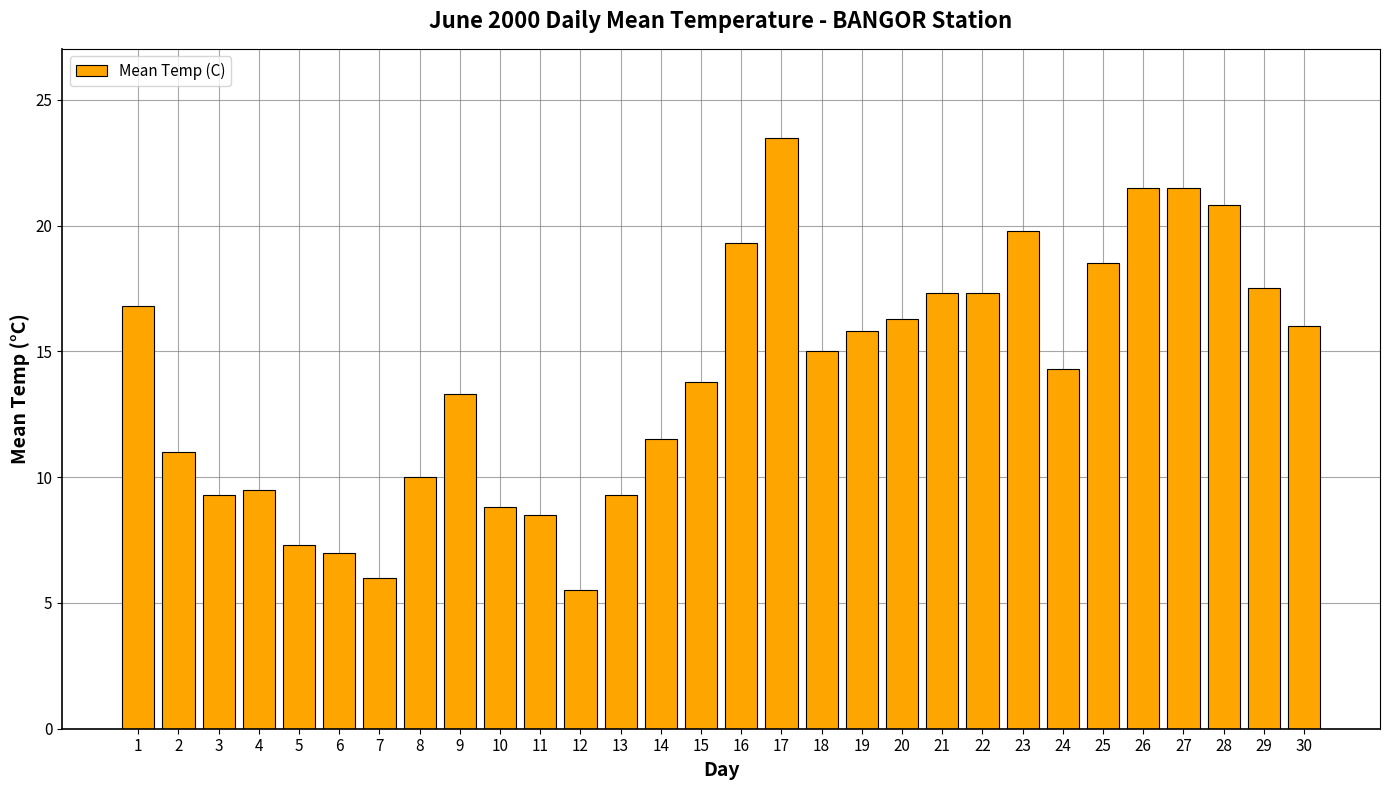

What is the ratio of the value at 12 to the value at 5?

0.8